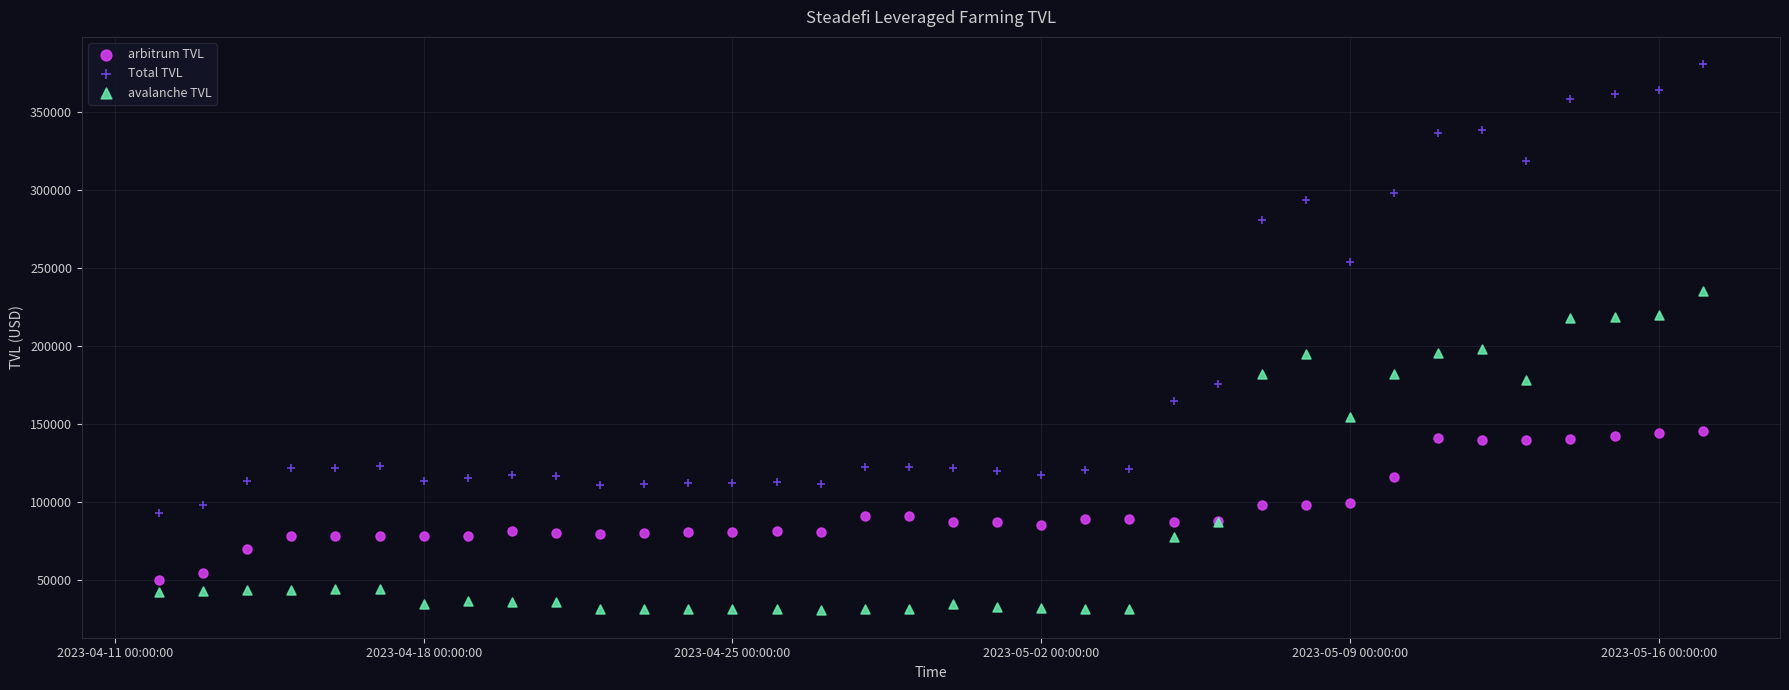

Which series has the widest spread of Y values?

Total TVL